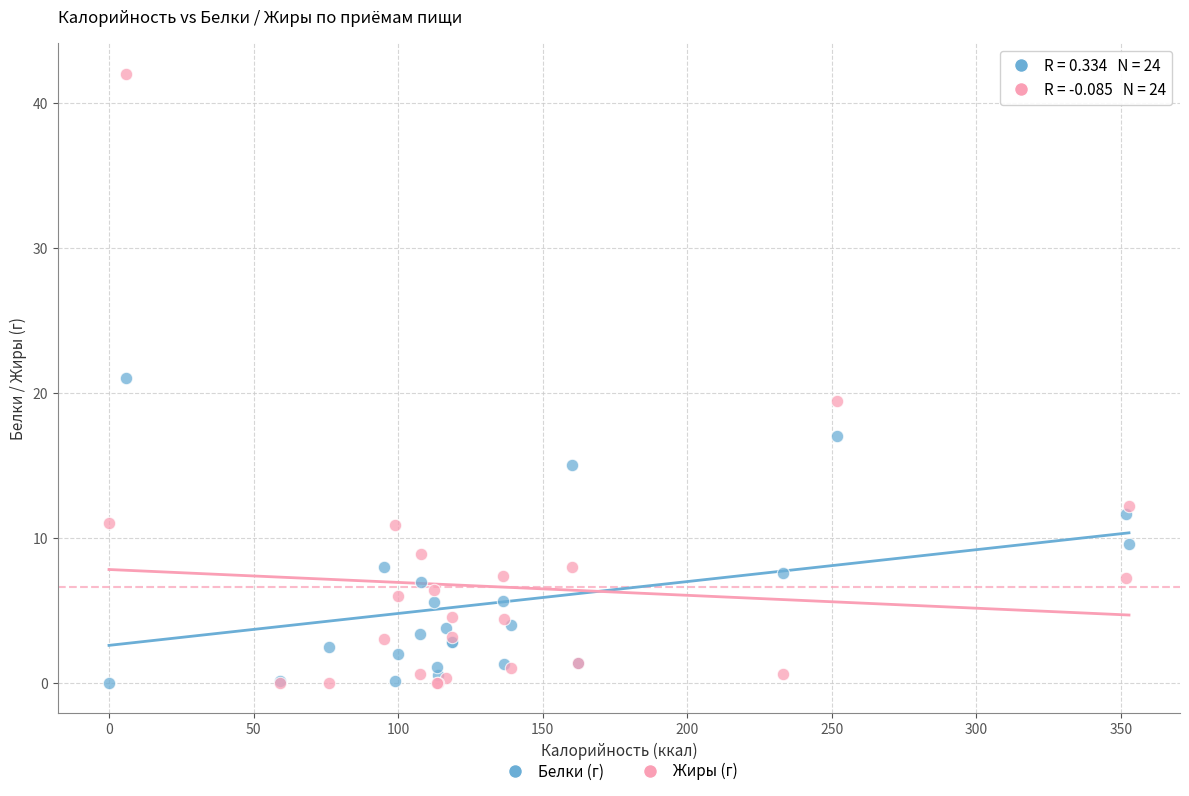

Which series has the largest Y range (max minus min)?

Жиры (г)